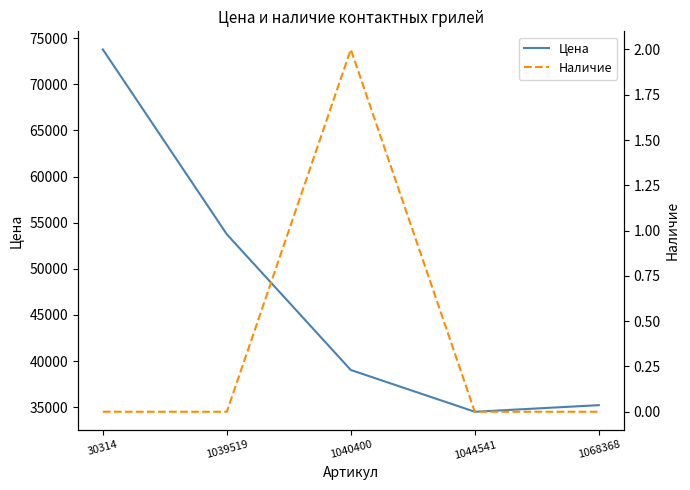

What value does the Цена series have at 30314, to the nearest 50?

73800